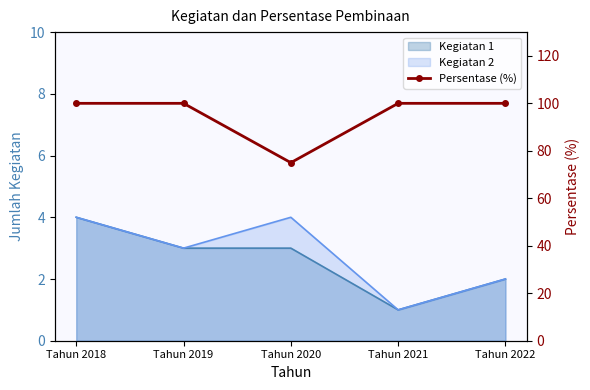

At which label is the value closest to 87?

Tahun 2020